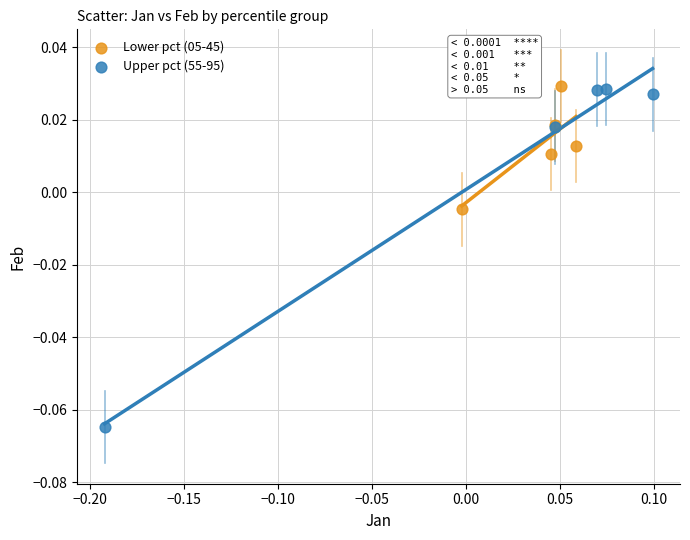

Which series has the widest spread of Y values?

Upper pct (55-95)